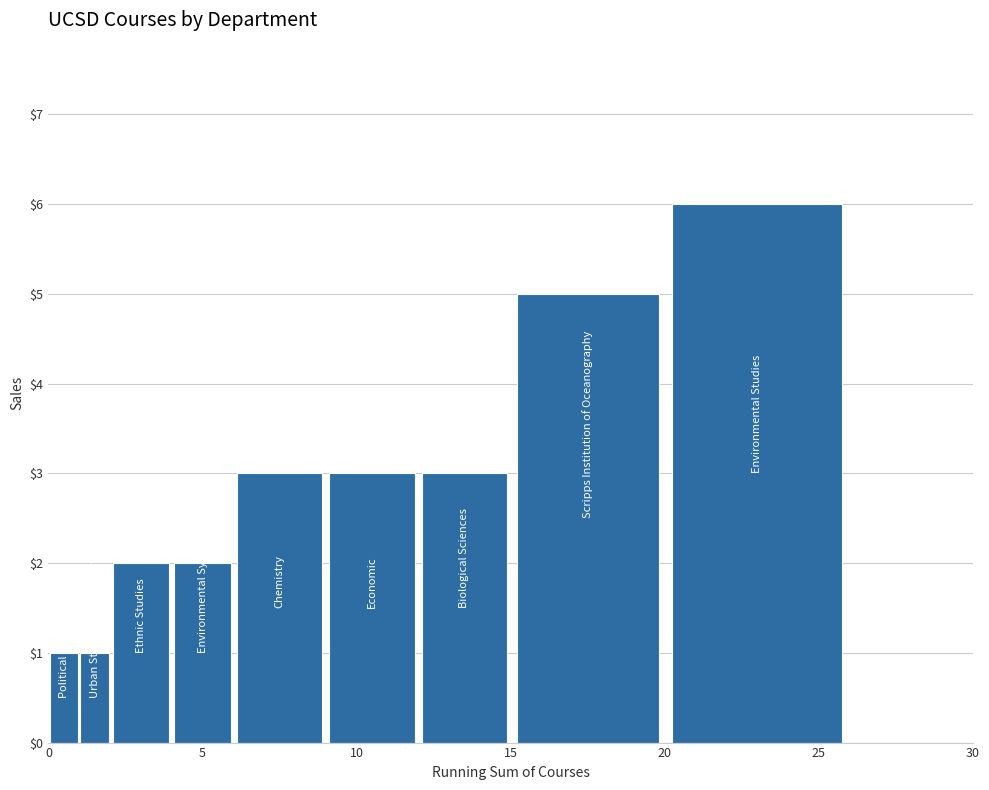

What is the value of the 7th bar from the left?

3